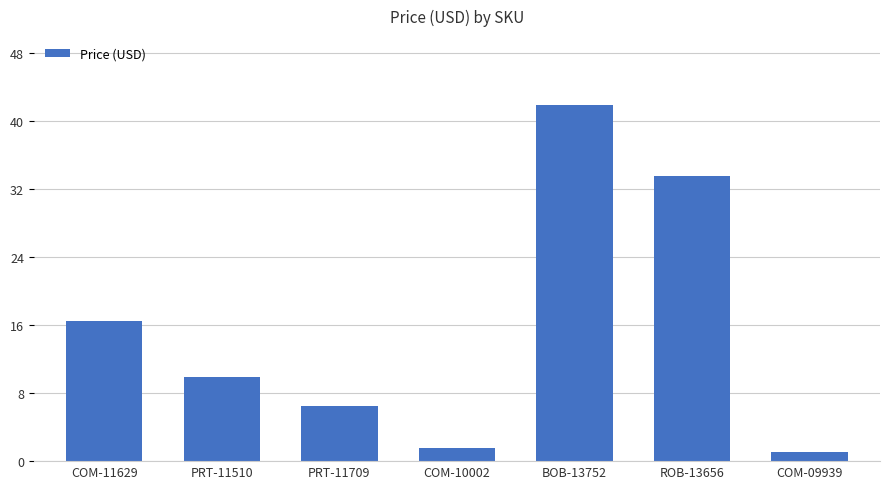

List the labels in order of value, largest first.

BOB-13752, ROB-13656, COM-11629, PRT-11510, PRT-11709, COM-10002, COM-09939